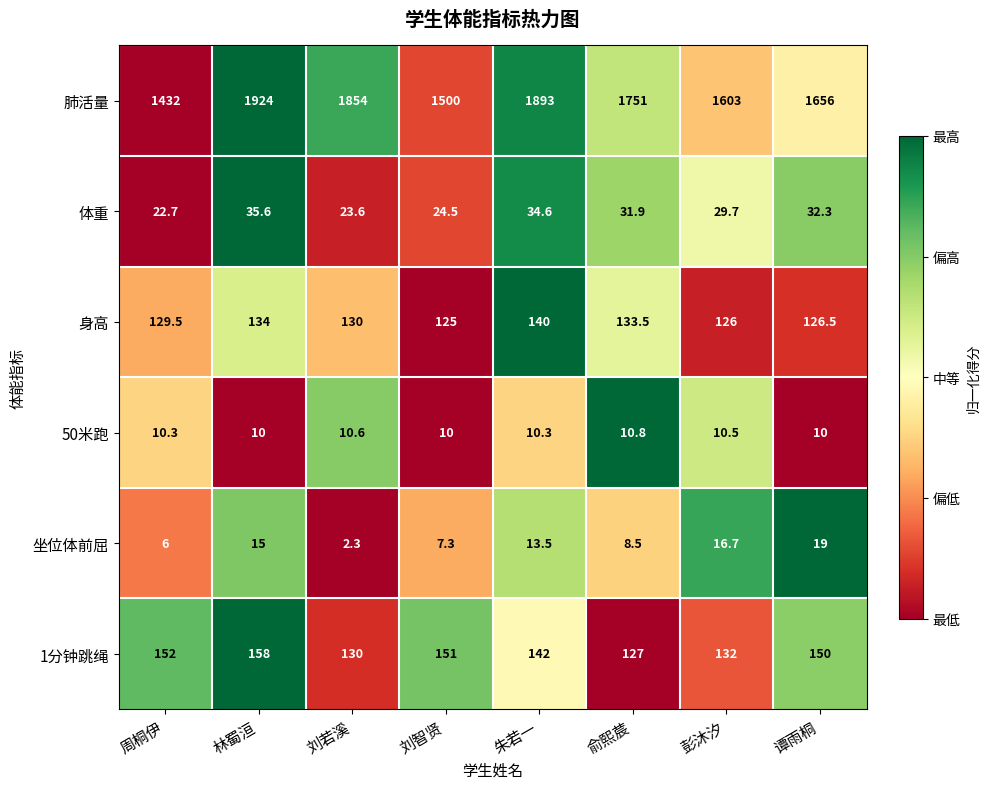

Which series has the largest range (max minus min)?

肺活量